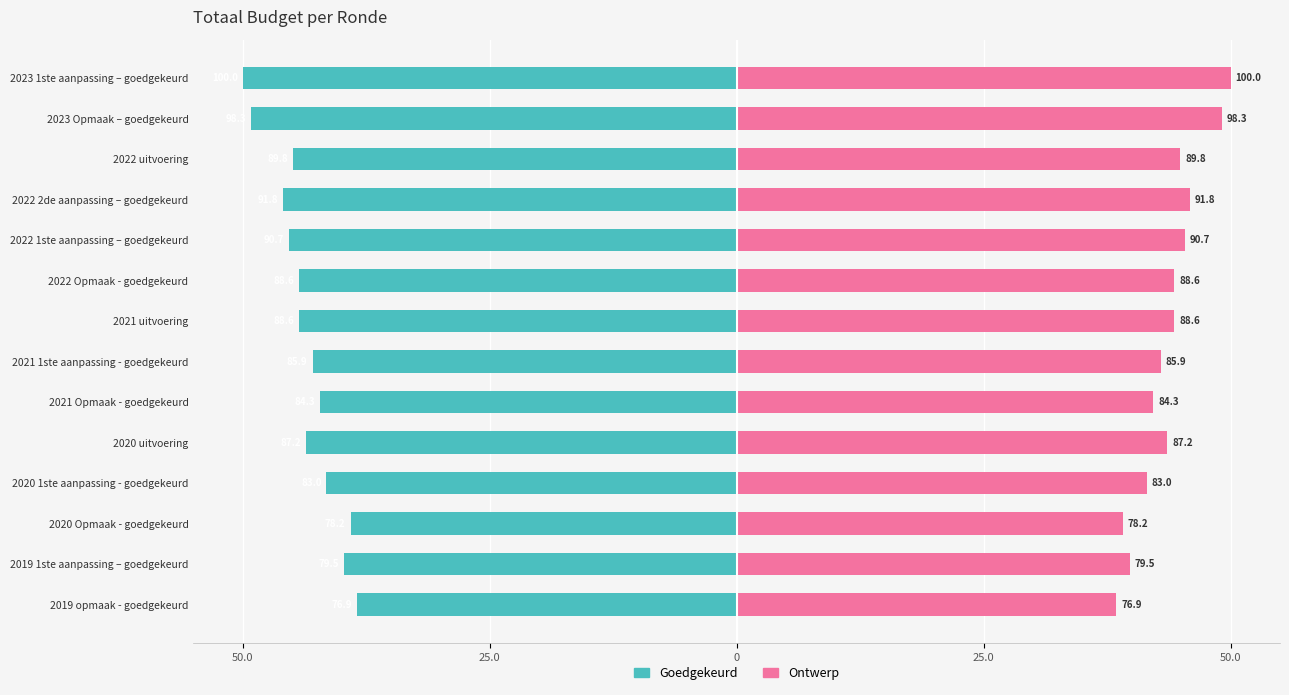

Reading right to left, list all the values displayed in this chart.

Goedgekeurd: -50.0	-49.1	-44.9	-45.9	-45.4	-44.3	-44.3	-42.9	-42.2	-43.6	-41.5	-39.1	-39.8	-38.4
Ontwerp: 50.0	49.1	44.9	45.9	45.4	44.3	44.3	42.9	42.2	43.6	41.5	39.1	39.8	38.4